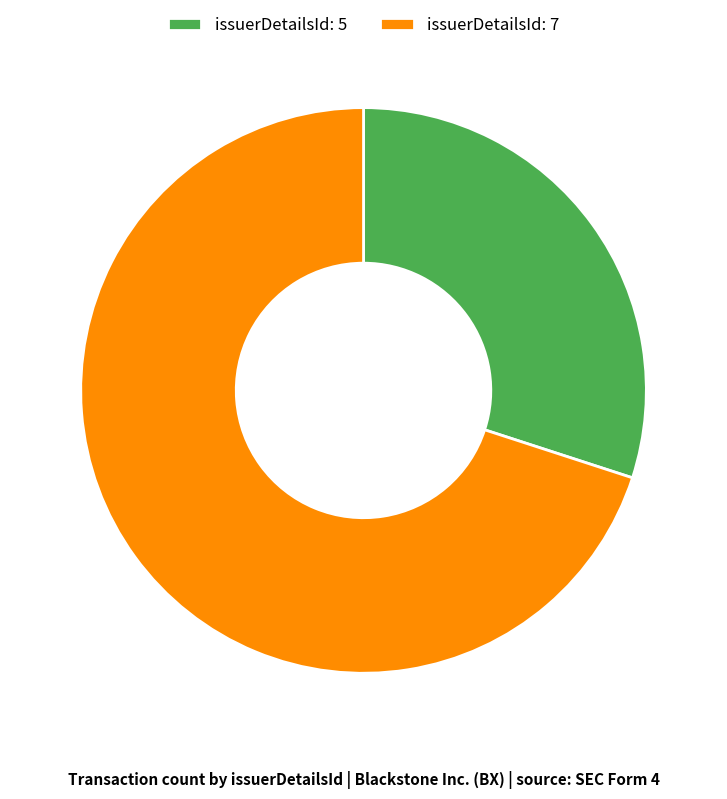

Count the number of slices in the pie.

2